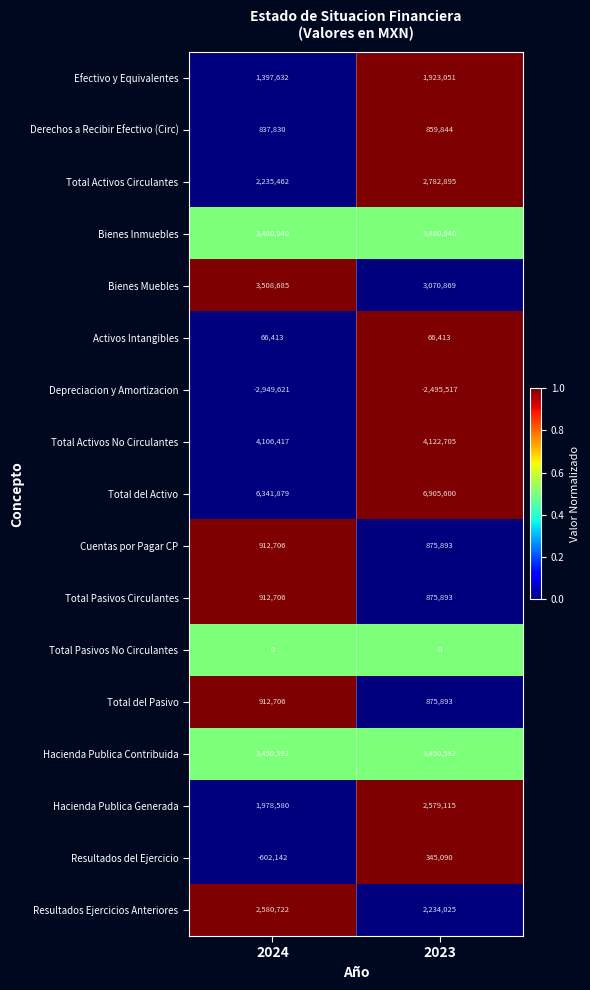

Count the number of categories in the chart.

2